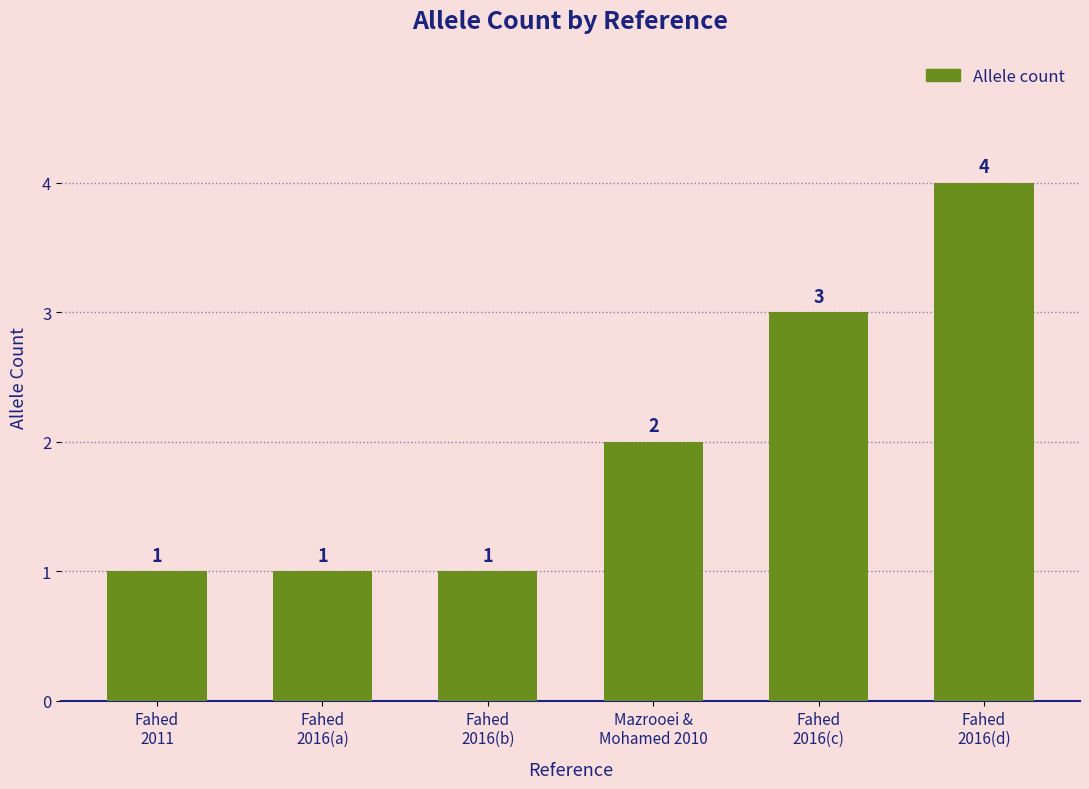

The value at Fahed
2016(d) is 1. True or false?

False